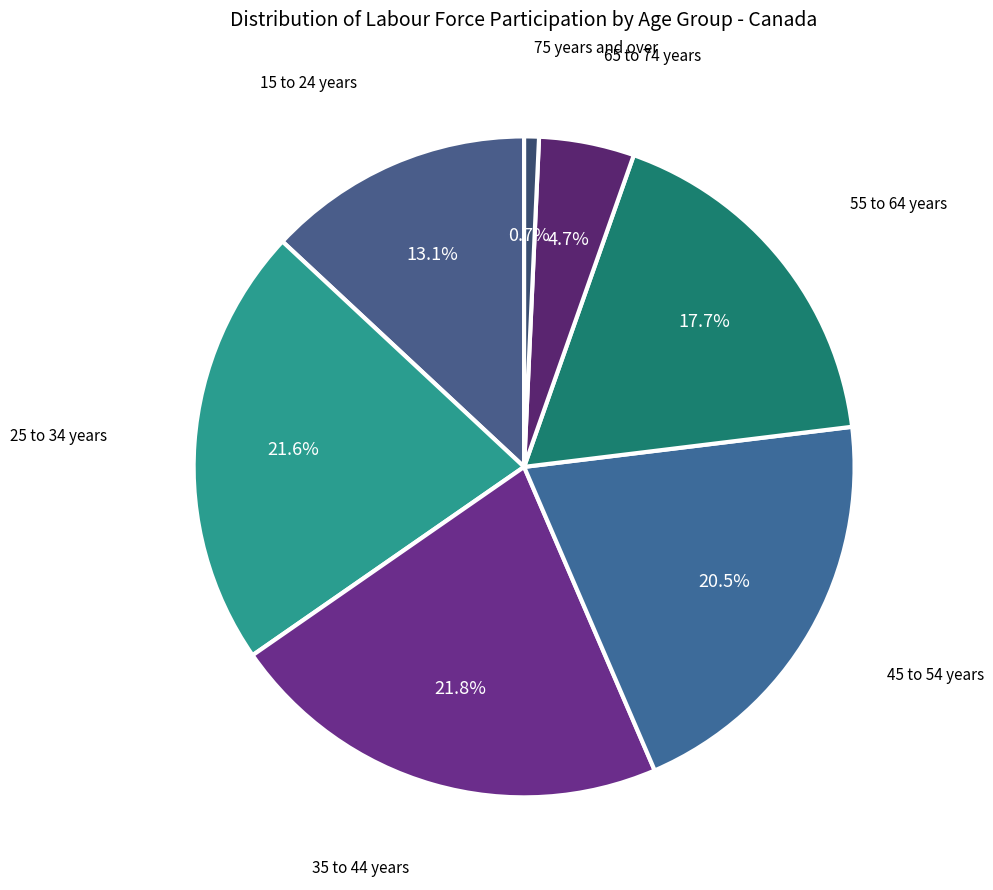

How many slices are in this pie chart?

7